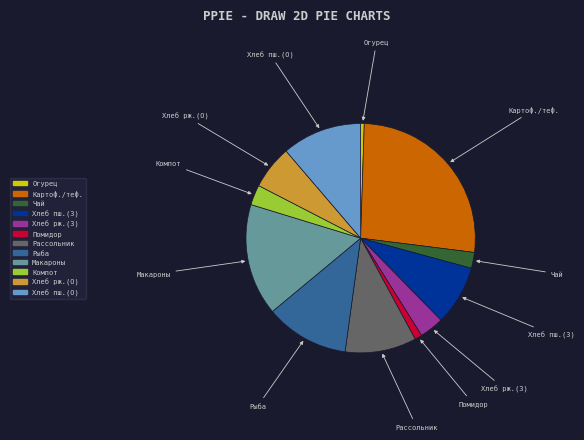

Is there a majority slice in this chart?

No